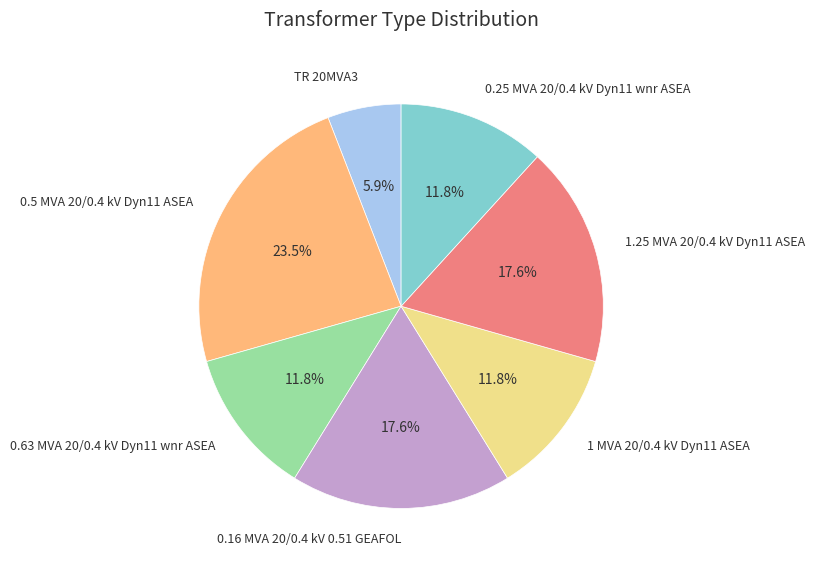

To the nearest percent, what is the average slice percentage?

14%